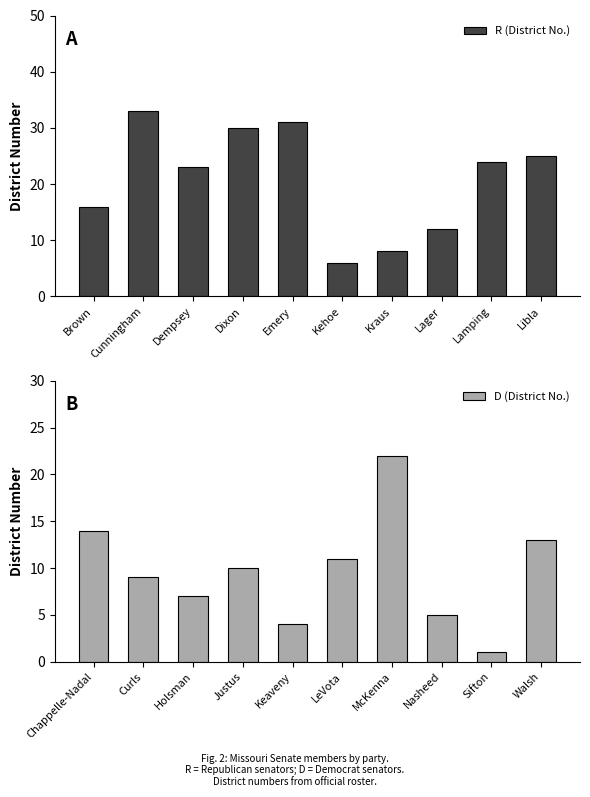

Reading right to left, extract all data points from this chart.

R (District No.): Libla=25	Lamping=24	Lager=12	Kraus=8	Kehoe=6	Emery=31	Dixon=30	Dempsey=23	Cunningham=33	Brown=16
D (District No.): Walsh=13	Sifton=1	Nasheed=5	McKenna=22	LeVota=11	Keaveny=4	Justus=10	Holsman=7	Curls=9	Chappelle-Nadal=14